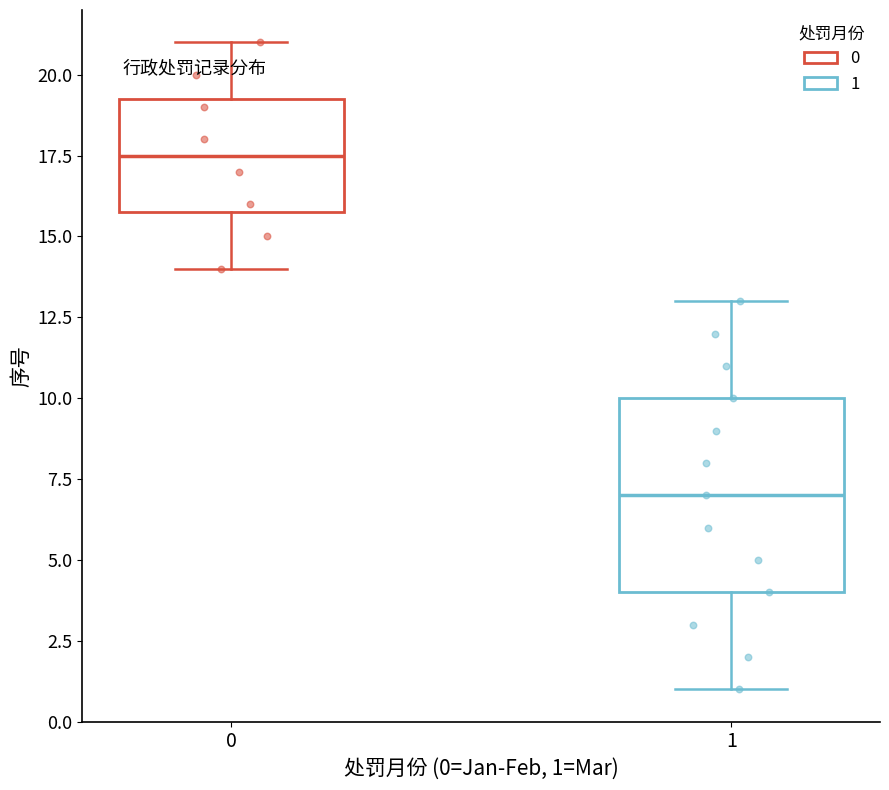

Which box has the highest median line?

0